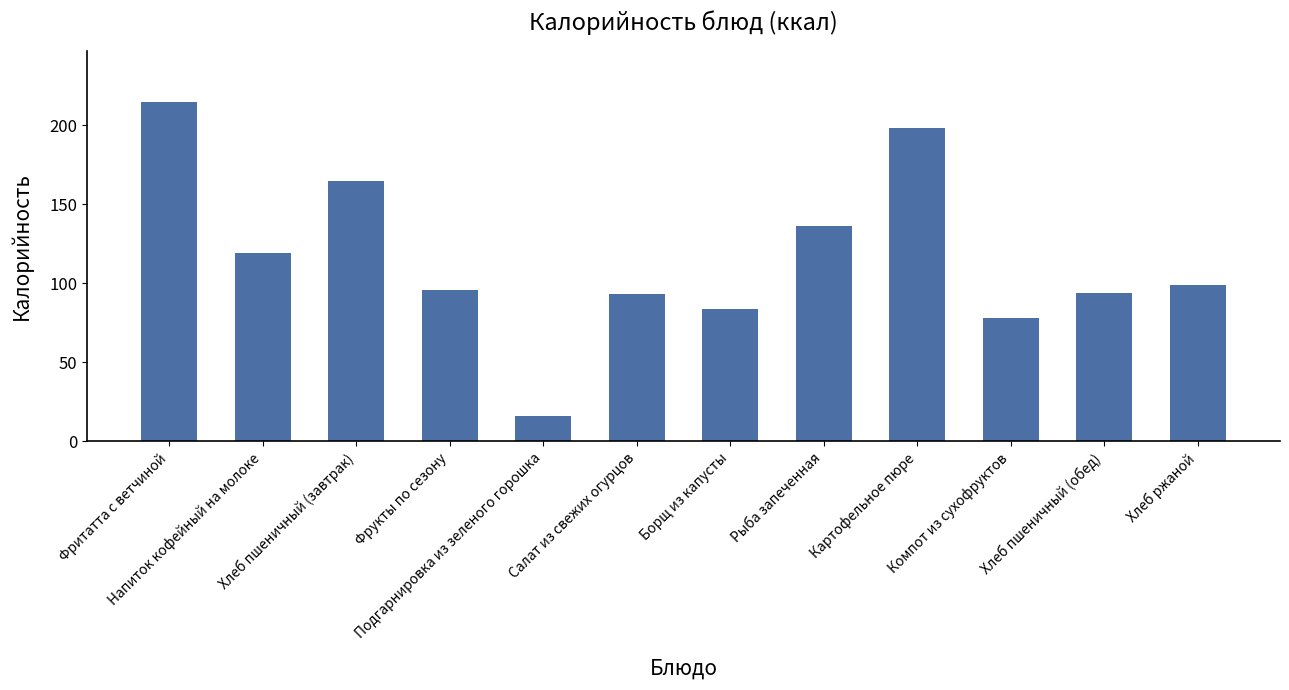

Reading left to right, transcribe all the data shown in this chart.

Фритатта с ветчиной=215	Напиток кофейный на молоке=119	Хлеб пшеничный (завтрак)=165	Фрукты по сезону=96	Подгарнировка из зеленого горошка=16	Салат из свежих огурцов=93	Борщ из капусты=84	Рыба запеченная=136	Картофельное пюре=198	Компот из сухофруктов=78	Хлеб пшеничный (обед)=94	Хлеб ржаной=99